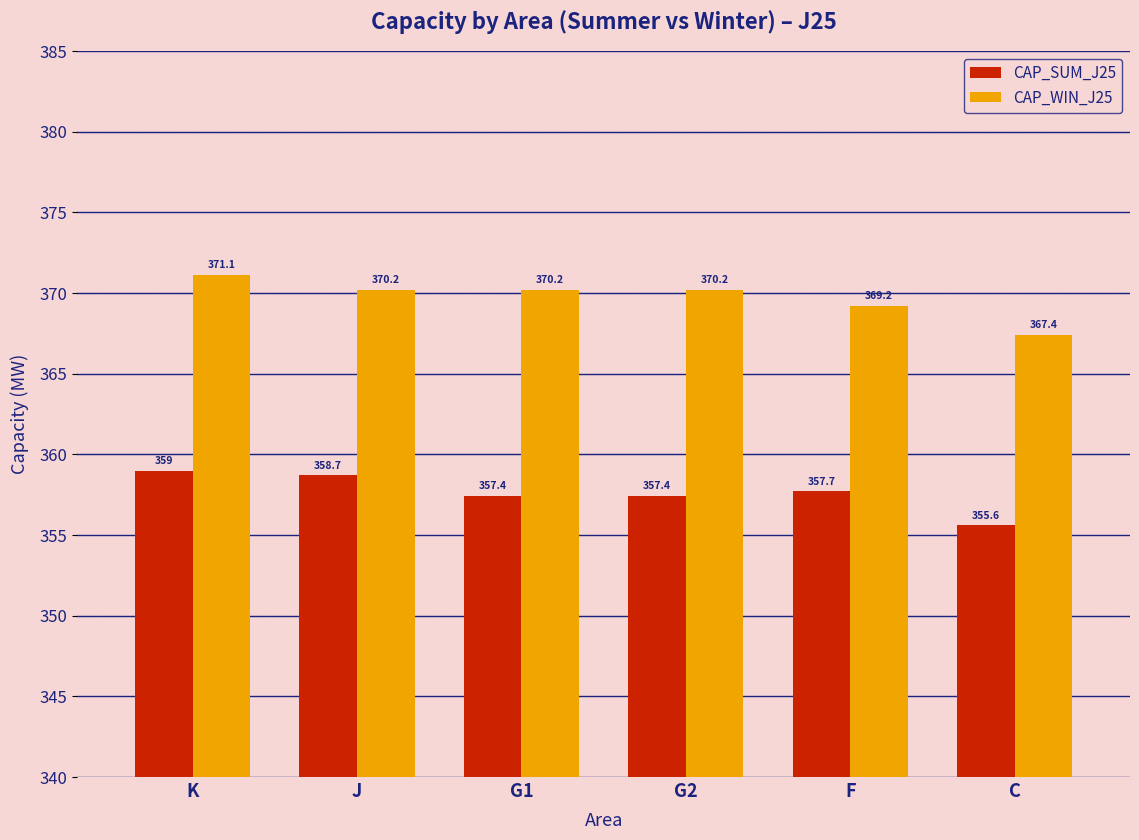

Which series has the widest spread of values?

CAP_WIN_J25